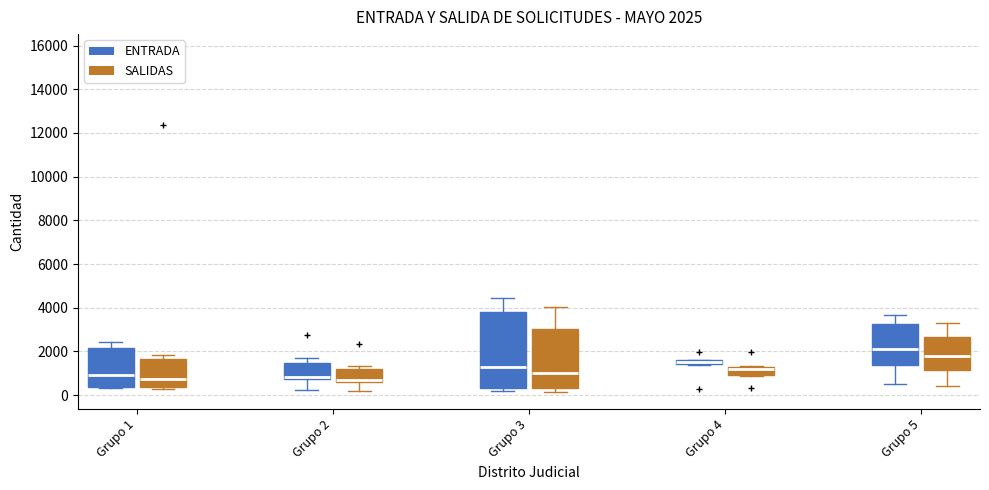

Comparing the boxes themselves (not the whiskers), which one is the tallest?

Grupo 3 (ENTRADA)